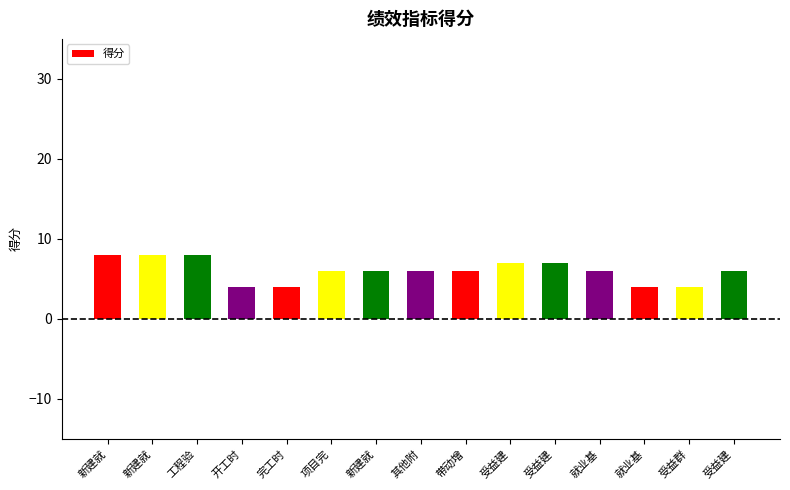

What is the label of the 7th bar from the right?

带动增